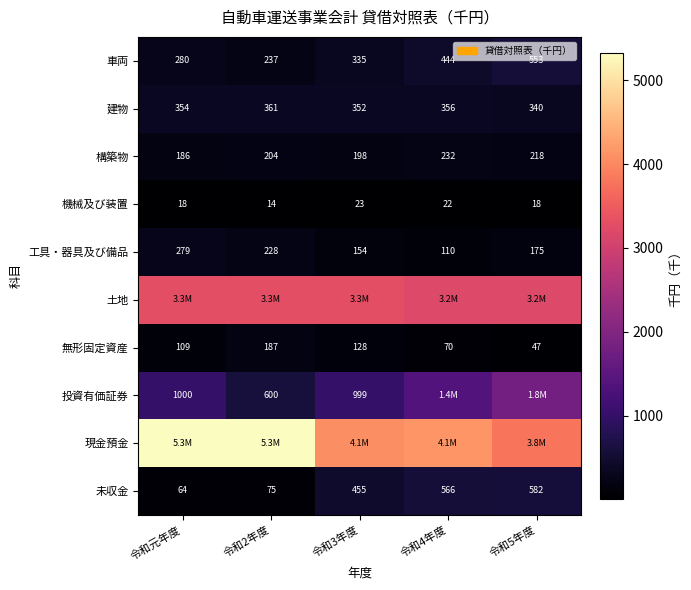

Which series has the widest spread of values?

現金預金